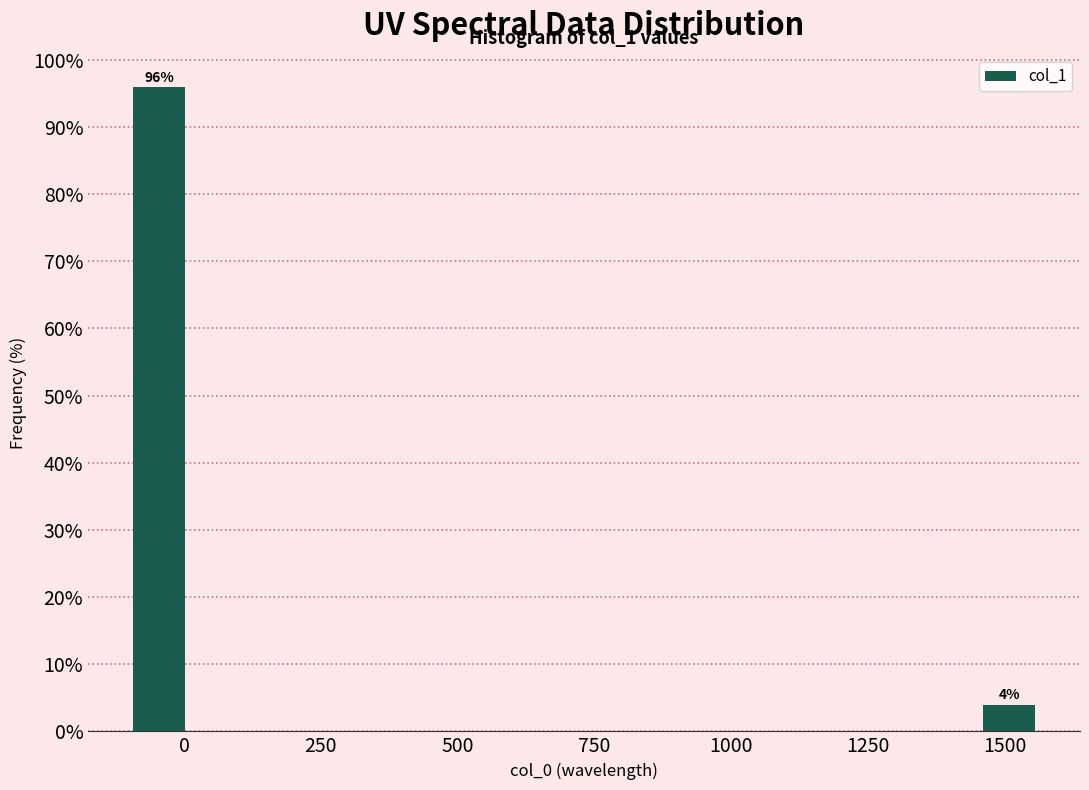

Read against the x-axis, roughly where is the centre of the tallest bar?

-50